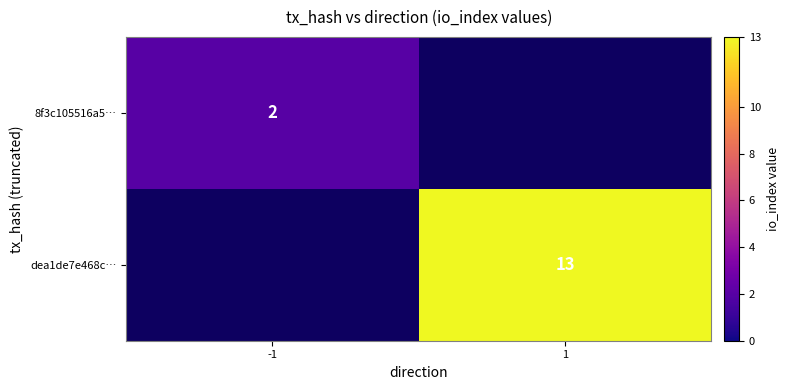

Which label corresponds to the smallest value in the chart?

-1